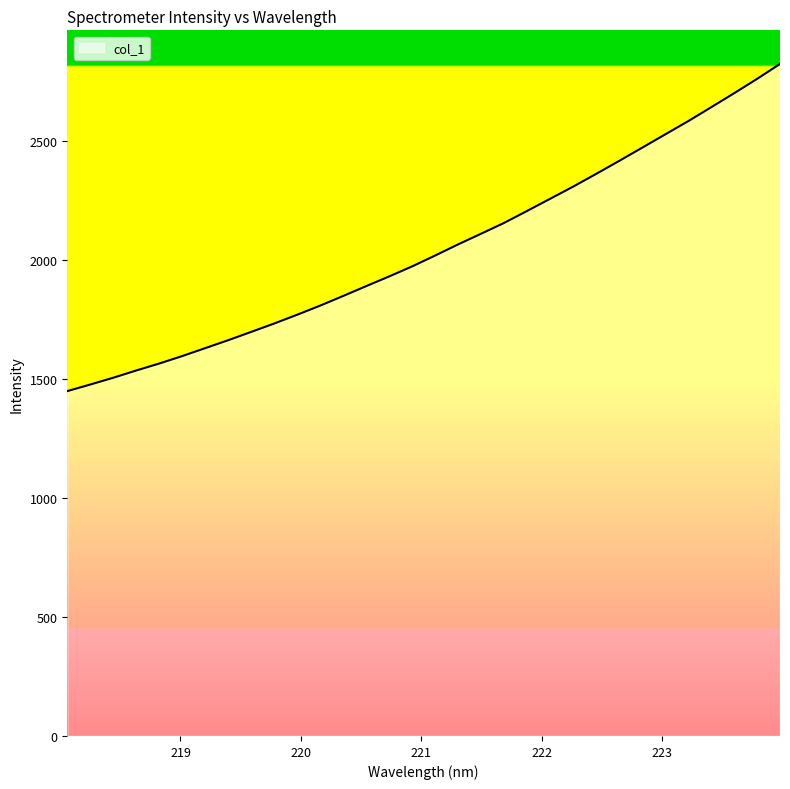

How many lines are shown in the chart?

1